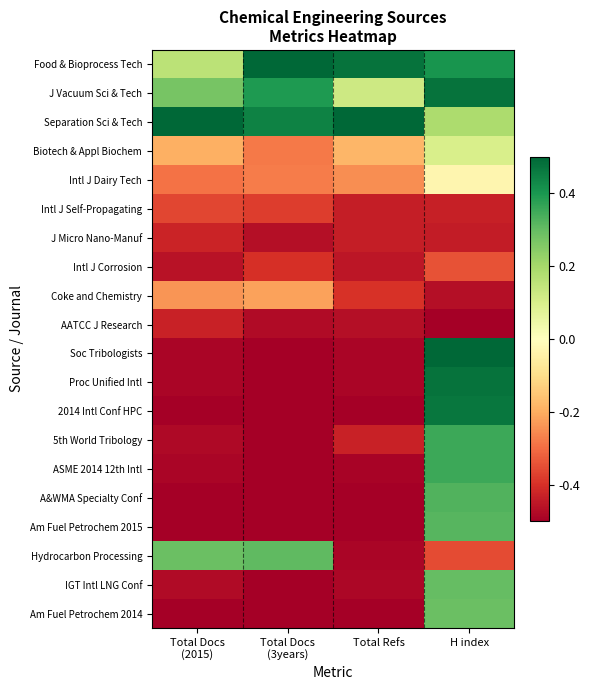

How many data points does each series have?

4